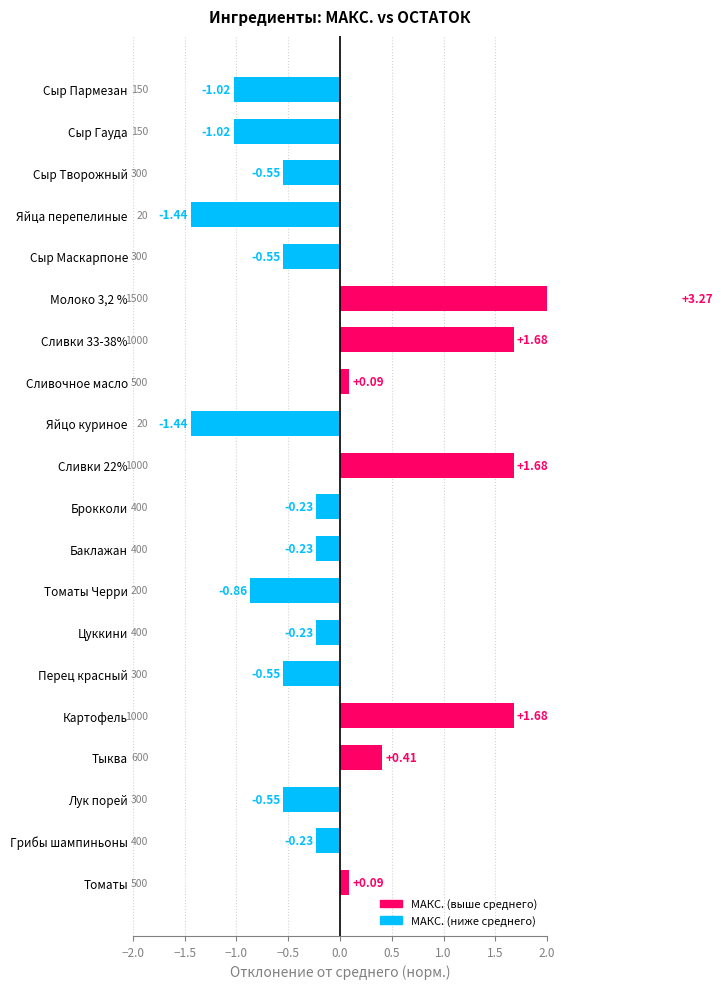

Which label corresponds to the largest value in the chart?

Молоко 3,2 %